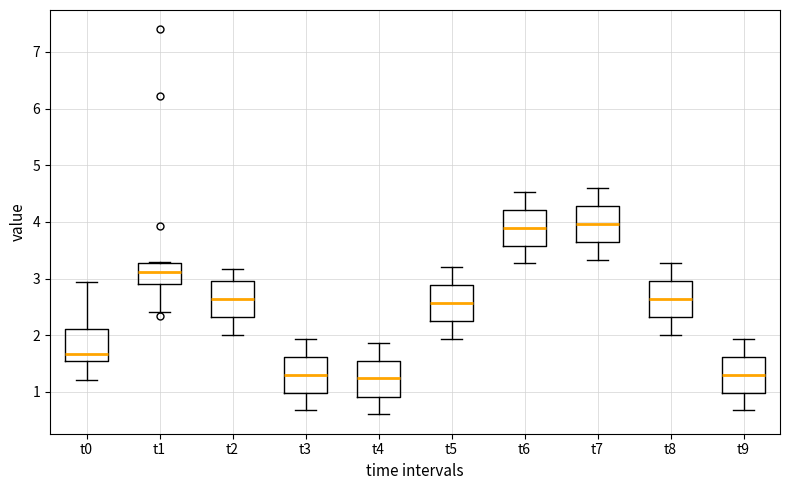

Where does the upper whisker of the box for t3 end on the y-axis? The values are not printed on the chart, so give them approximately, as read against the axis.

1.9